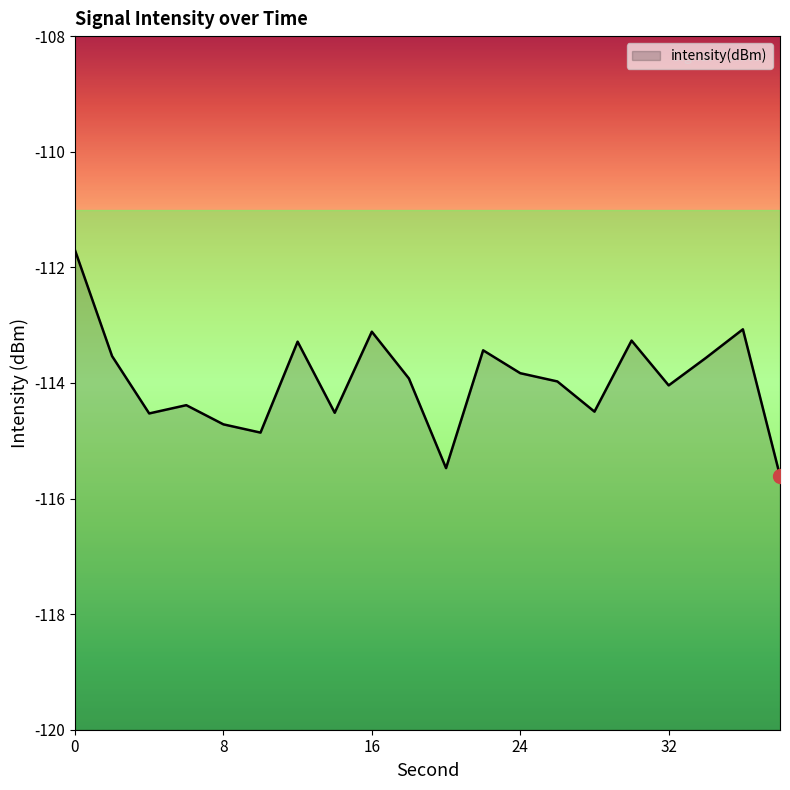

Reading right to left, transcribe all the data shown in this chart.

-115.6	-113.1	-113.6	-114.0	-113.3	-114.5	-114.0	-113.8	-113.4	-115.5	-113.9	-113.1	-114.5	-113.3	-114.9	-114.7	-114.4	-114.5	-113.5	-111.7